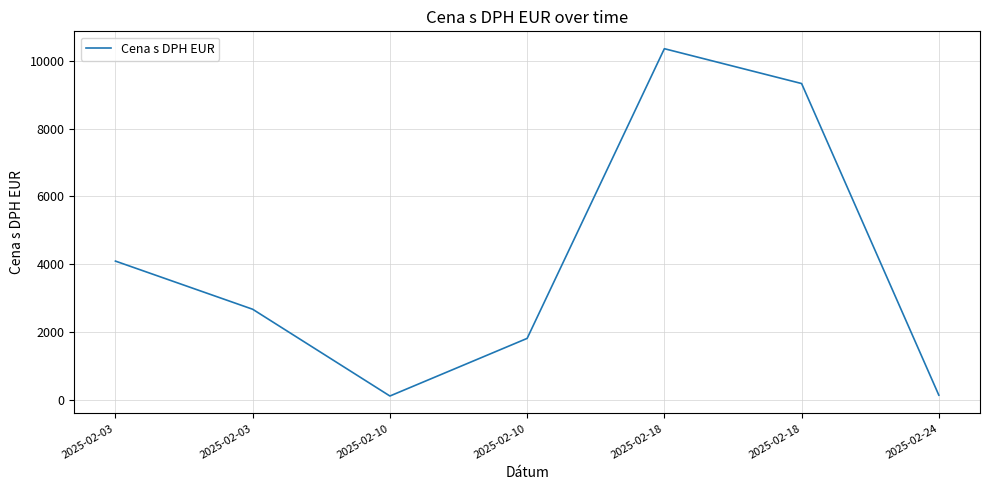

Which label corresponds to the largest value in the chart?

2025-02-18